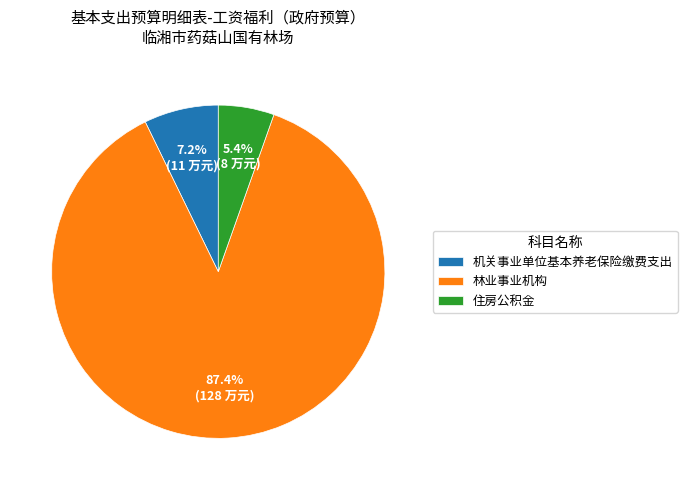

To the nearest percent, what is the difference between the largest and smallest slice percentages?

82%